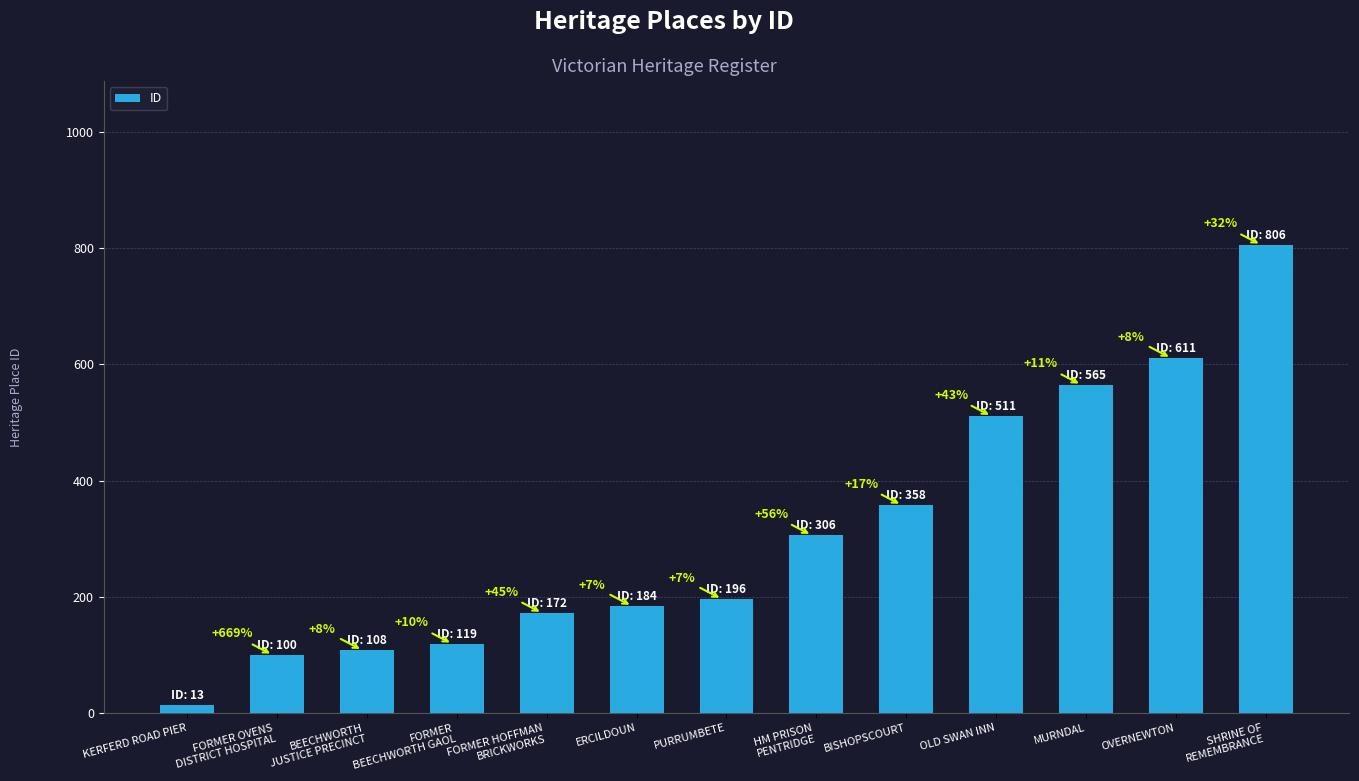

Reading left to right, list all the values displayed in this chart.

13	100	108	119	172	184	196	306	358	511	565	611	806